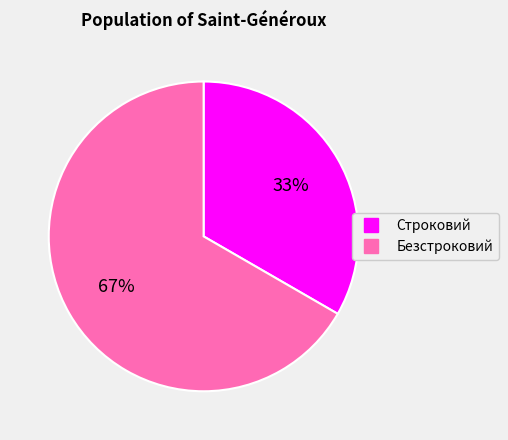

Is there a majority slice in this chart?

Yes